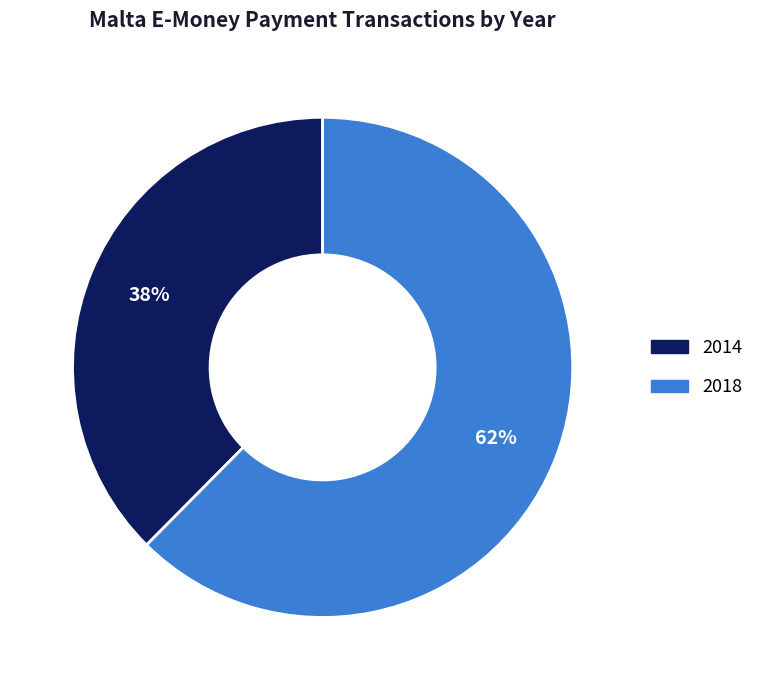

To the nearest percent, what is the average slice percentage?

50%